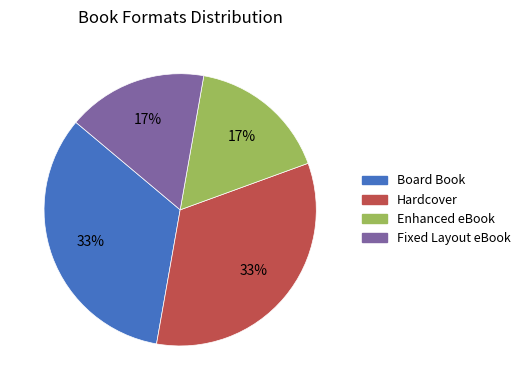

To the nearest percent, what is the average slice percentage?

25%